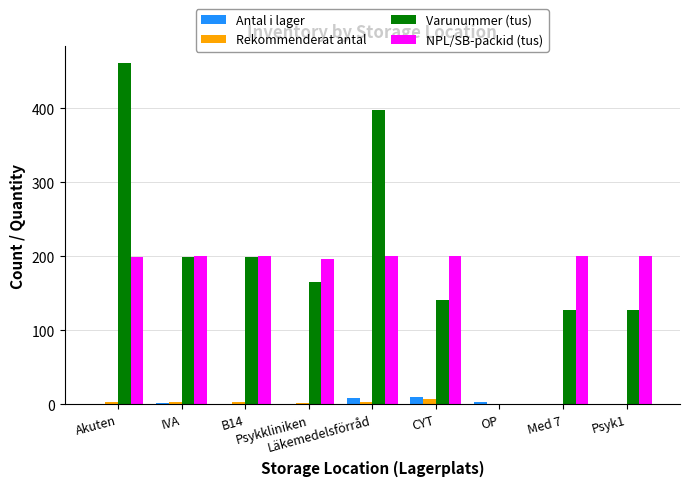

True or false: Antal i lager has a value of 2 at IVA.

True